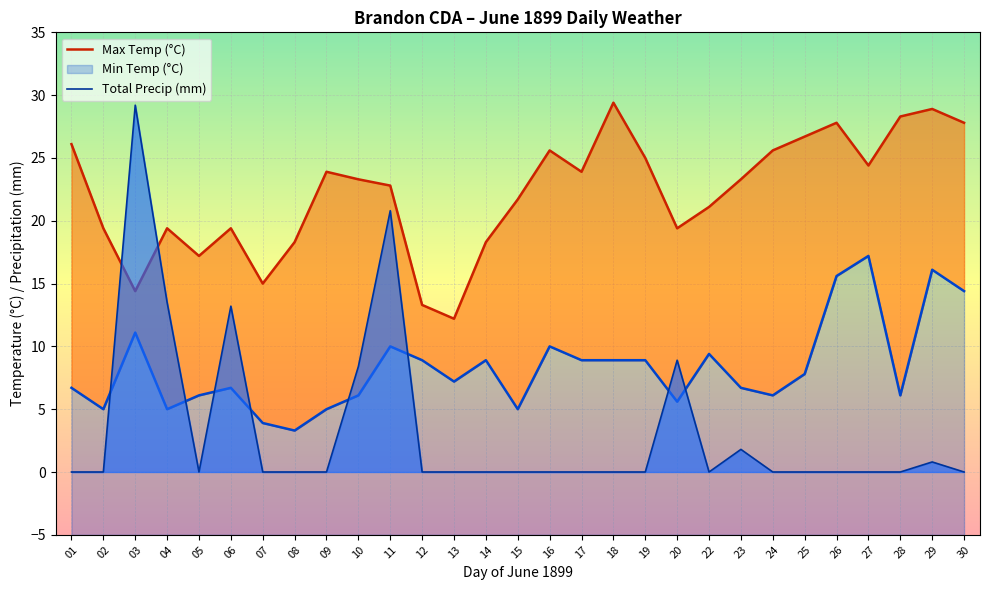

How many interior local valleys does the Total Precip (mm) series have?

2